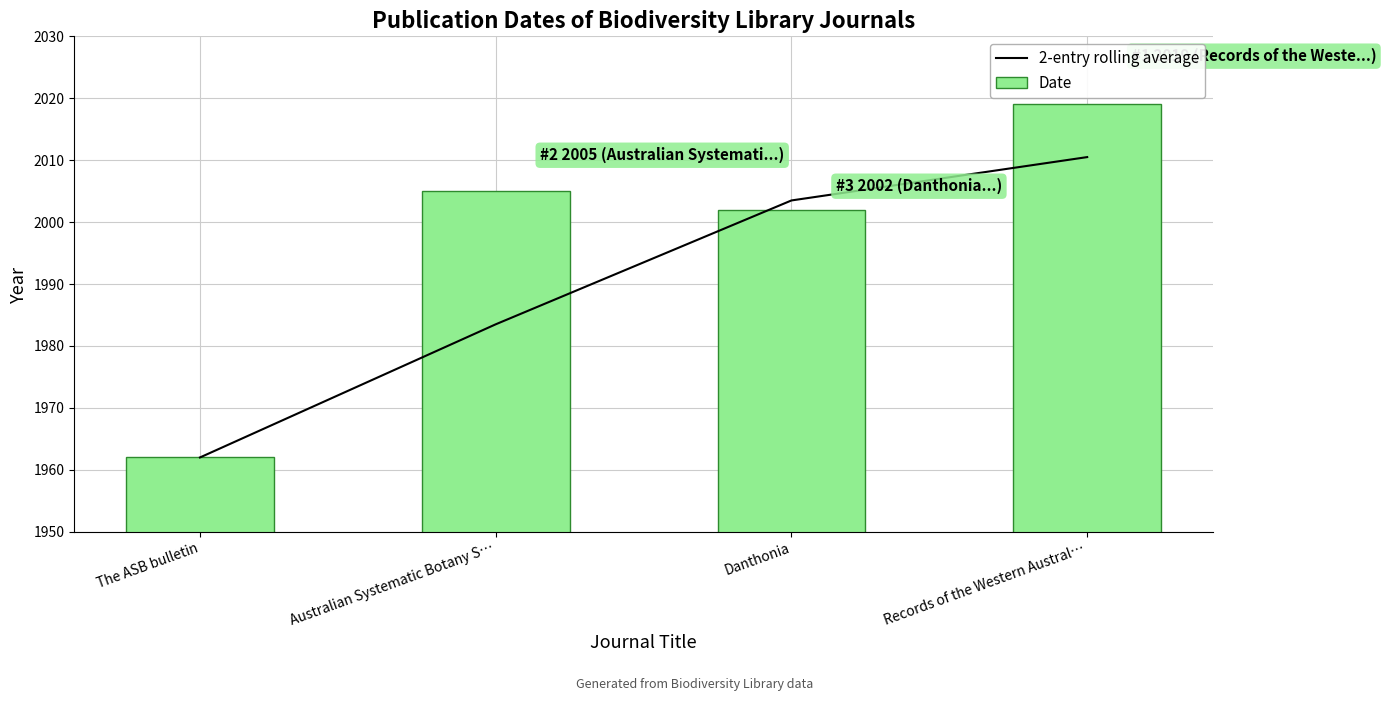

Does the chart contain any negative values?

No